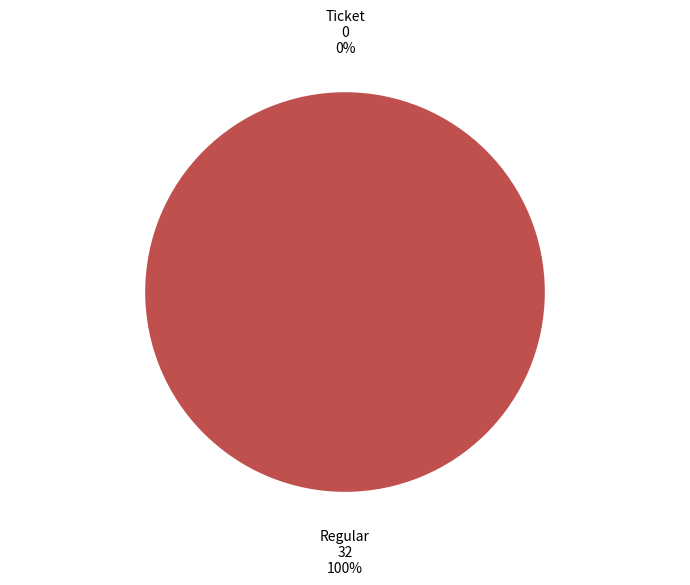

Which category has the biggest portion of the pie?

Regular